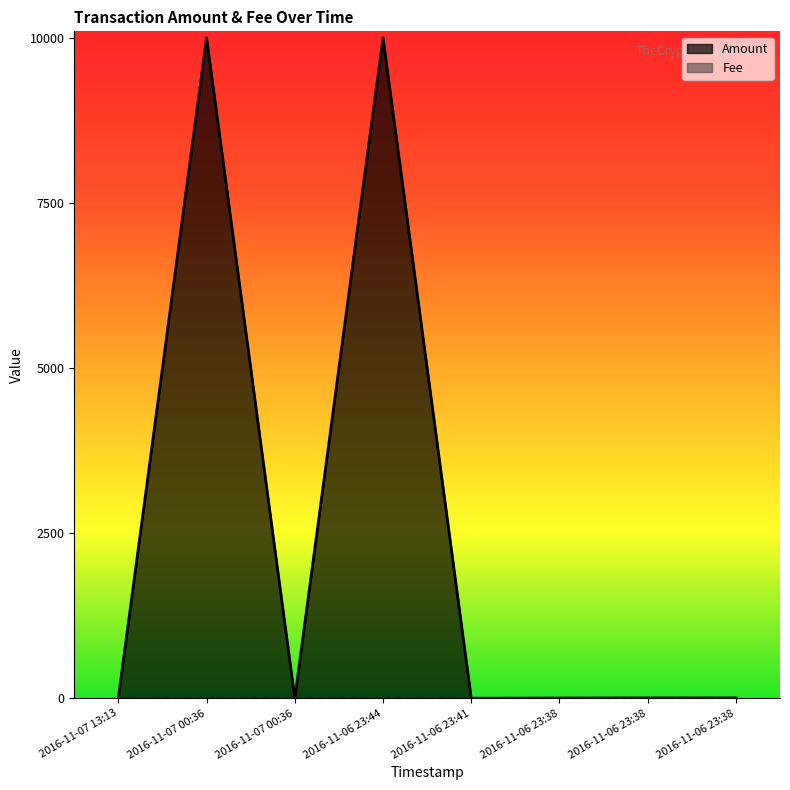

True or false: the data shows 3 at 2016-11-06 23:38.

True